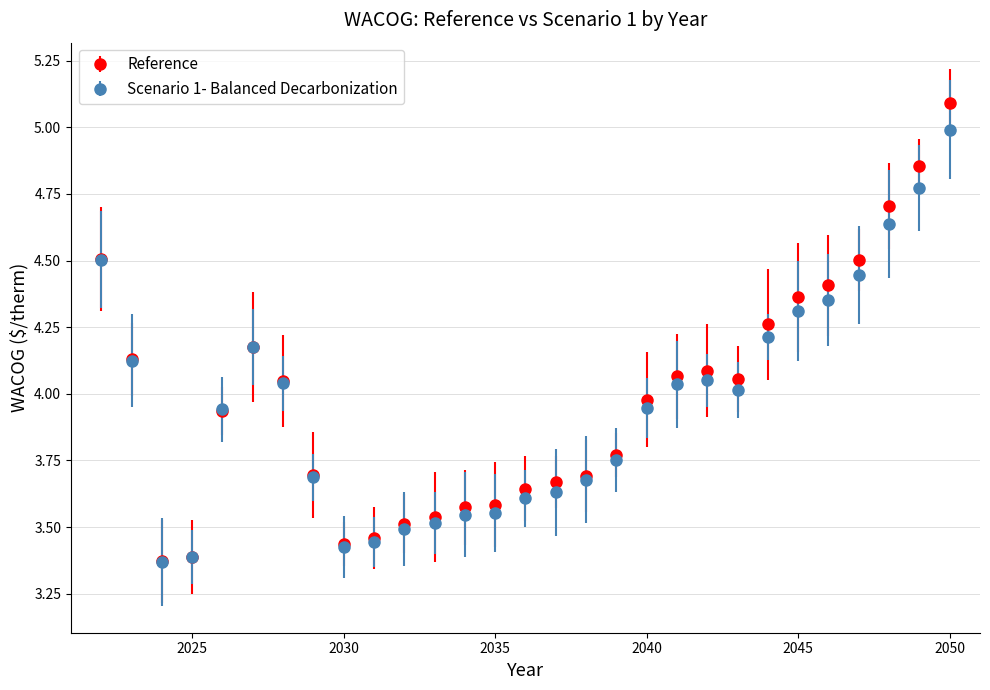

List the series in order of their peak value, highest first.

Reference, Scenario 1- Balanced Decarbonization